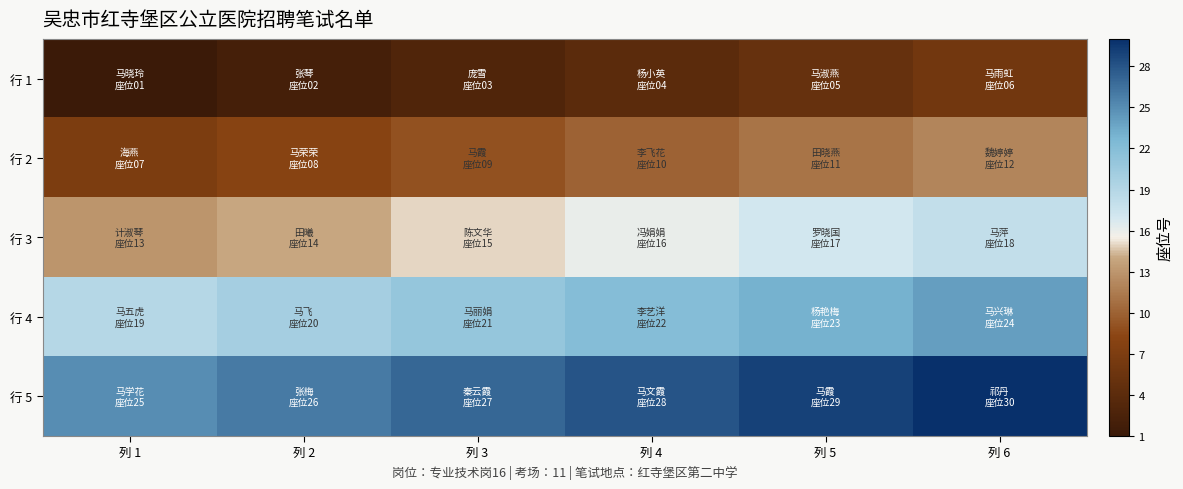

Which has a higher value, 列 6 or 列 5?

列 6